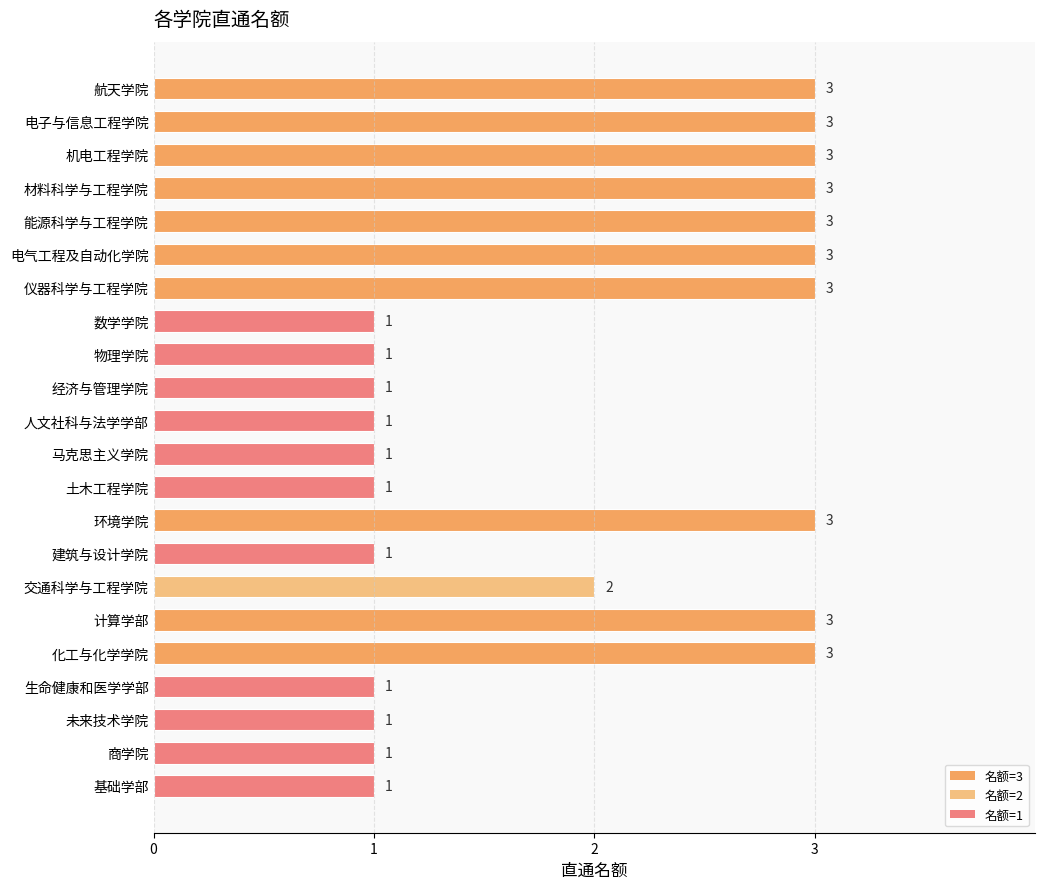

How many series are shown in this chart?

1